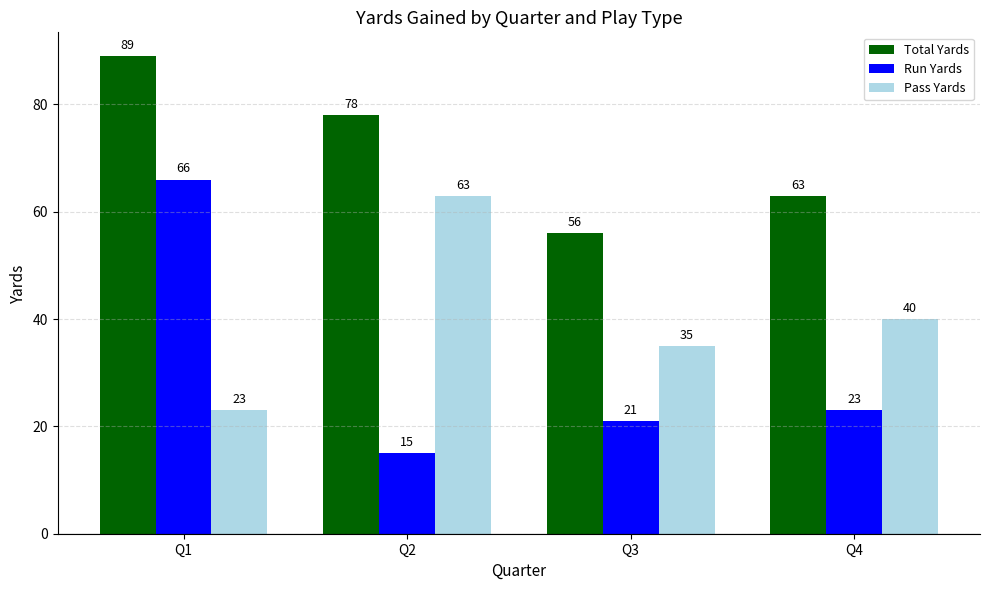

How many Total Yards values are between 63 and 89?

3